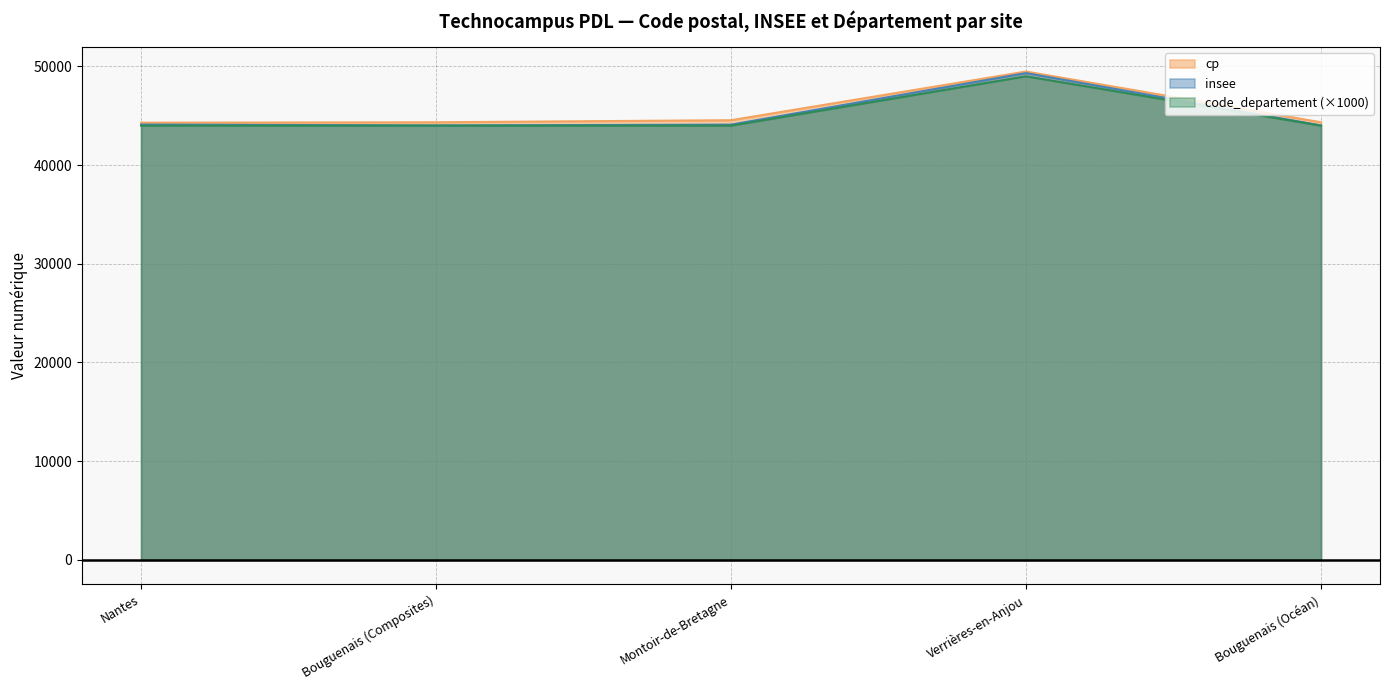

What is the greatest value displayed?

49480